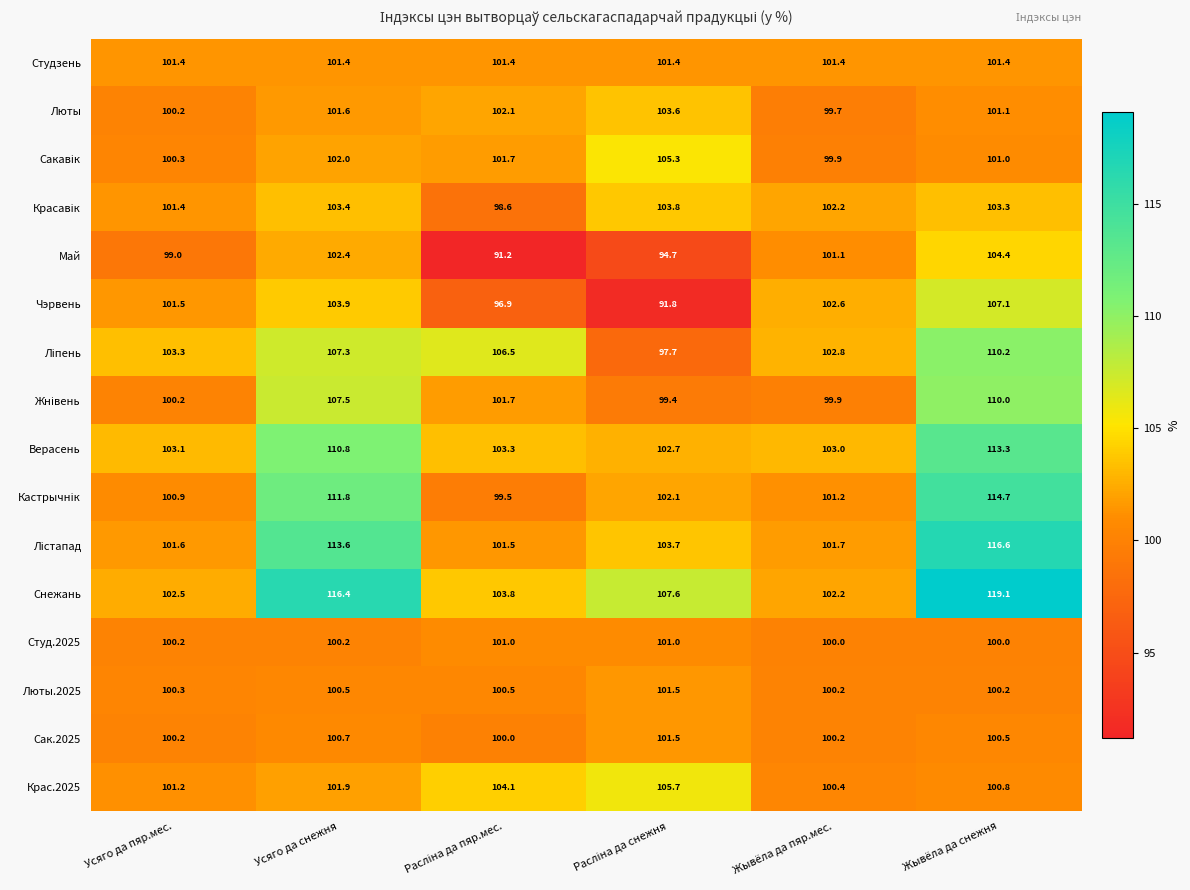

Which series has the largest total across all categories?

Снежань